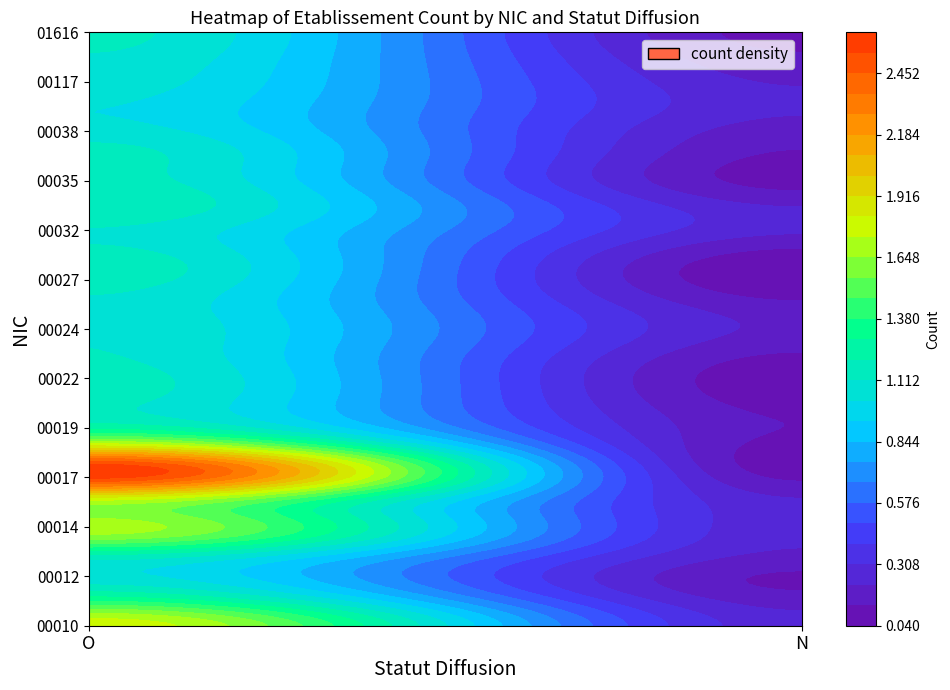

Reading right to left, what are all the values shown in this chart?

00015: 0	1
00023: 0	1
00031: 0	1
00019: 0	1
00018: 0	2
00011: 0	1
00012: 0	1
00010: 0	2
00014: 0	2
00020: 0	1
00017: 0	3
00013: 0	1
00037: 0	1
00025: 0	1
00033: 0	1
00022: 0	1
00049: 0	1
00035: 0	1
00027: 0	1
00032: 0	1
00117: 0	1
01616: 0	1
00015b: 0	1
00024: 0	1
00038: 0	1